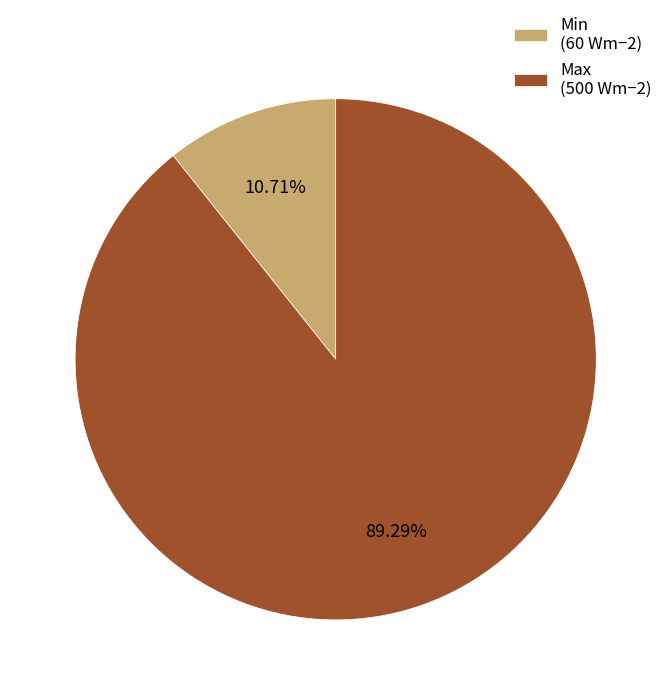

How many segments does this pie chart have?

2